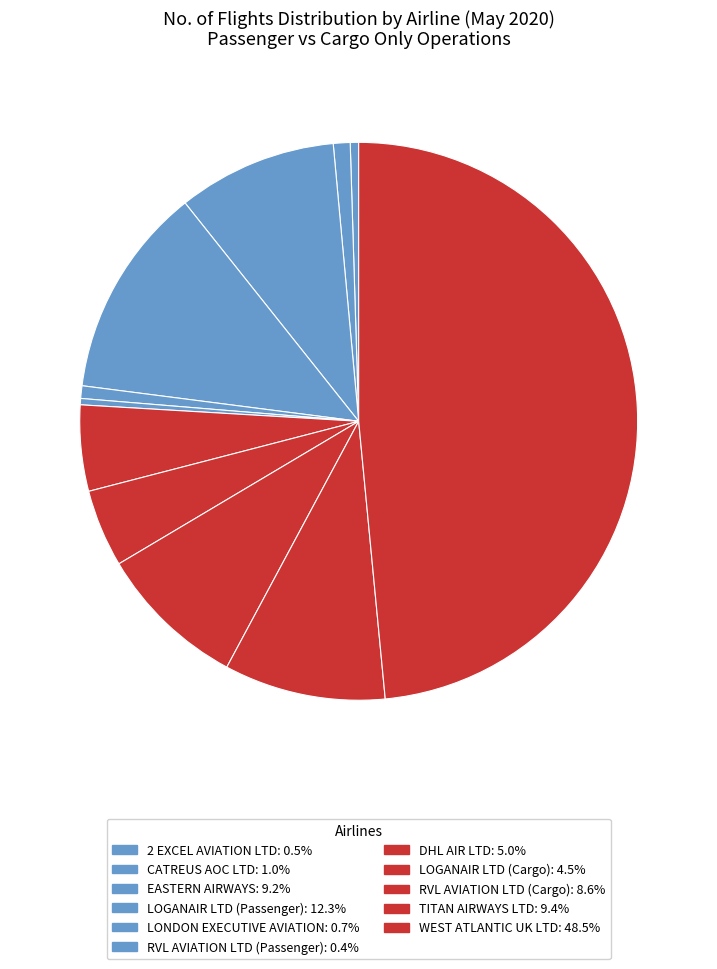

Combined, do LONDON EXECUTIVE AVIATION and EASTERN AIRWAYS account for over 50%?

No